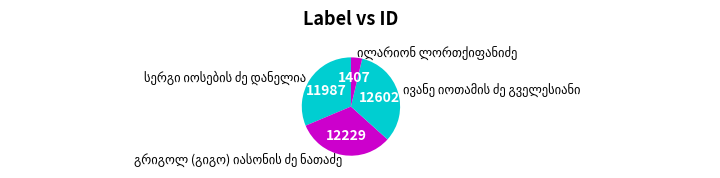

Does any single category account for the majority?

No